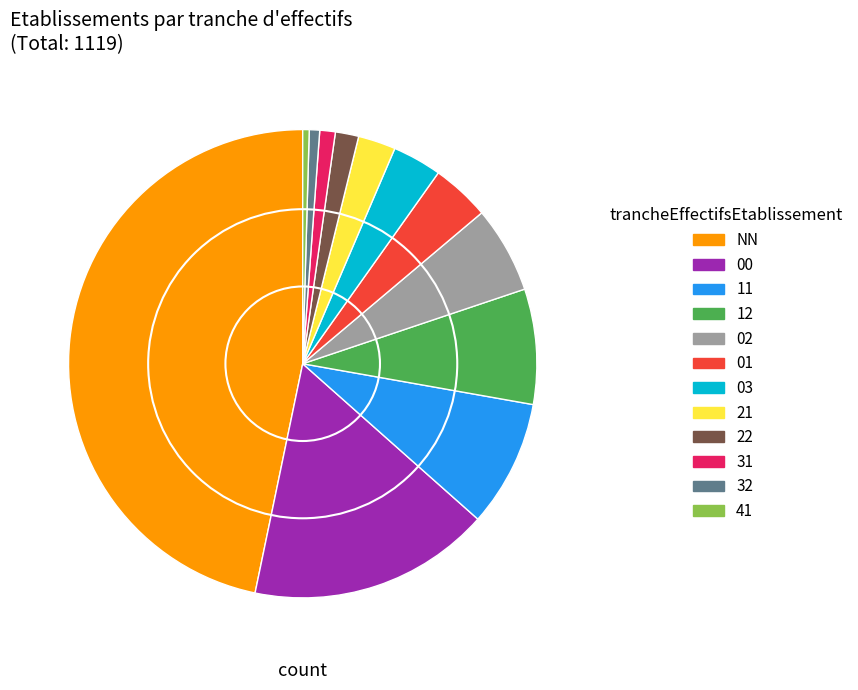

How many segments does this pie chart have?

12